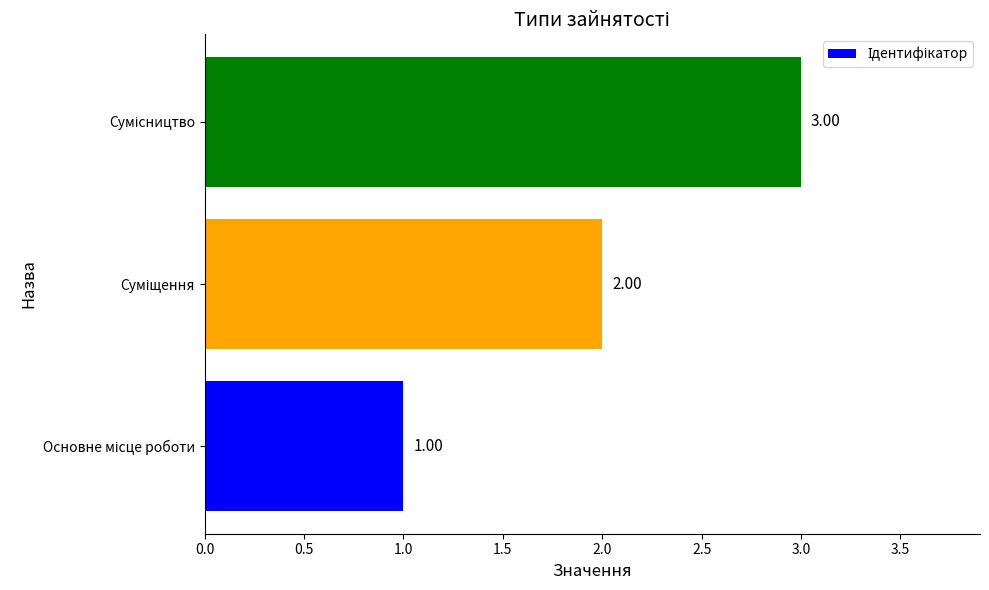

What is the sum of all values?

6